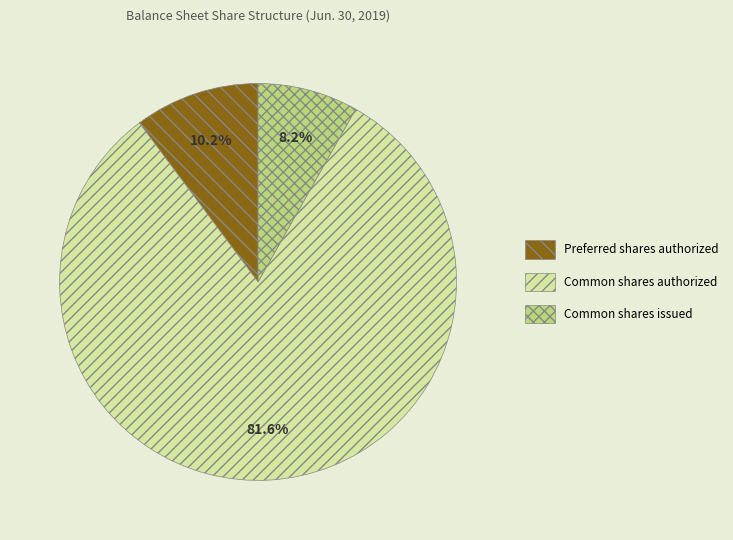

Combined, what portion of the pie is Common shares authorized and Preferred shares authorized?

91.8%